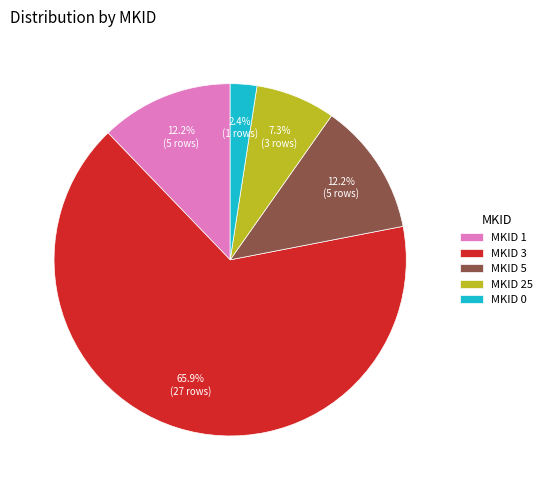

To the nearest percent, what percentage of the pie is MKID 5?

12%